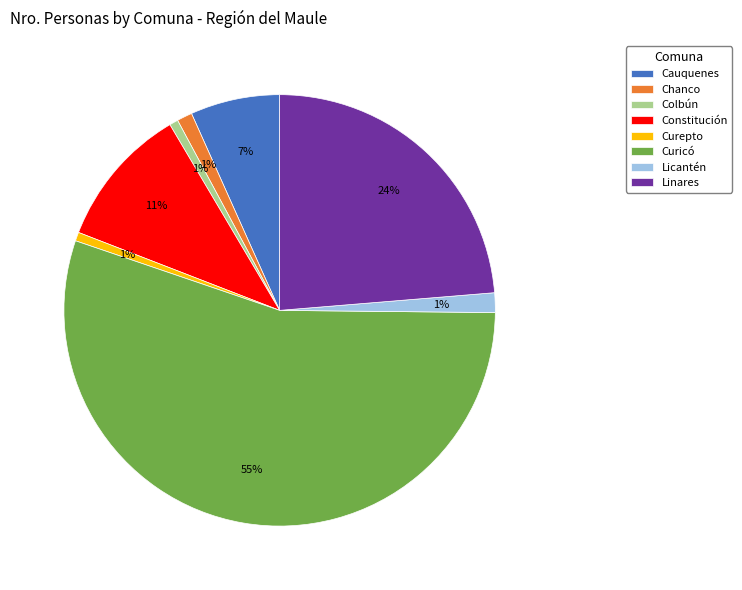

How many segments does this pie chart have?

8